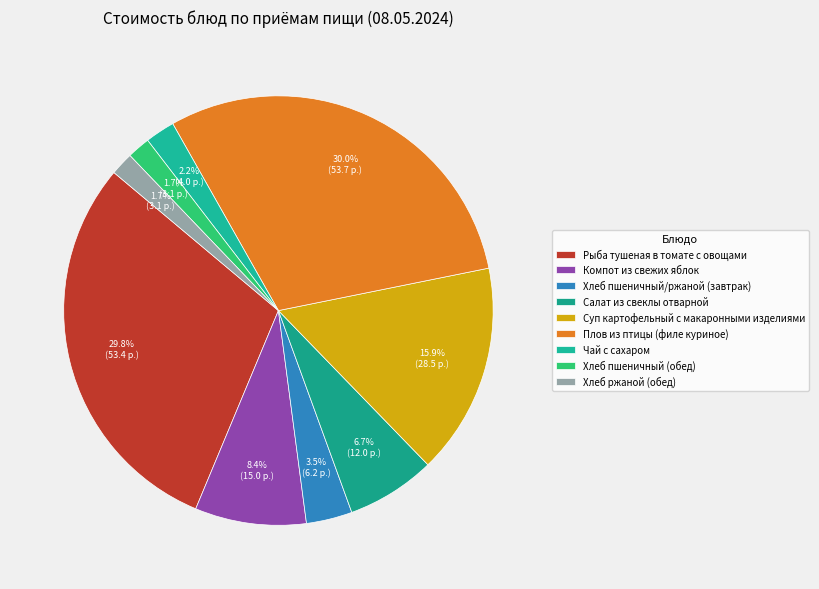

Is there a majority slice in this chart?

No